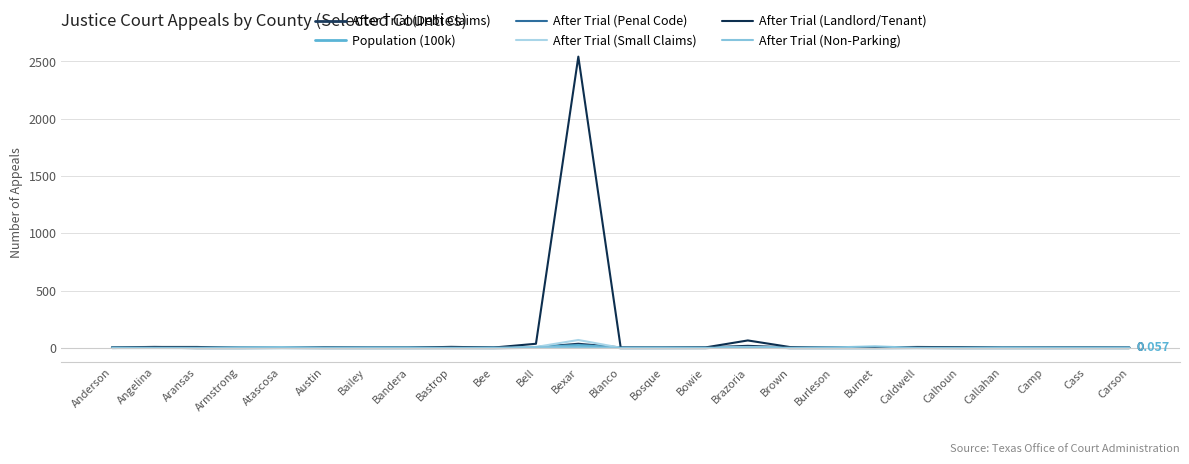

In After Trial (Debt Claims), how many points are higher than both neighbors (excluding endpoints)?

5